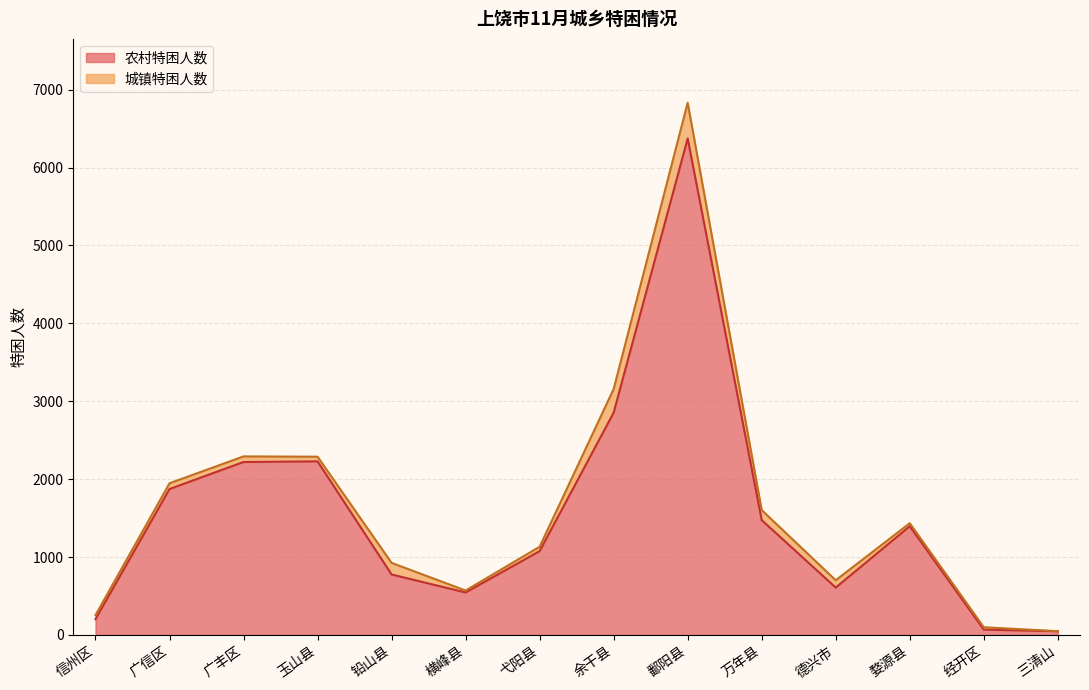

What is the label of the 11th point from the left?

德兴市